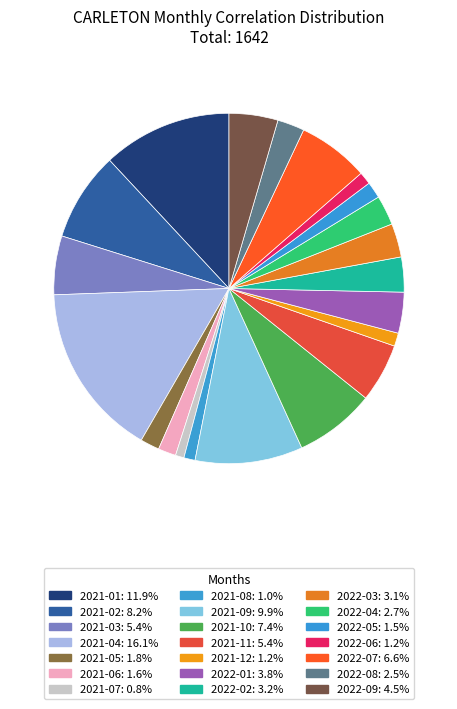

Does 2021-06 account for over 50% of the chart?

No